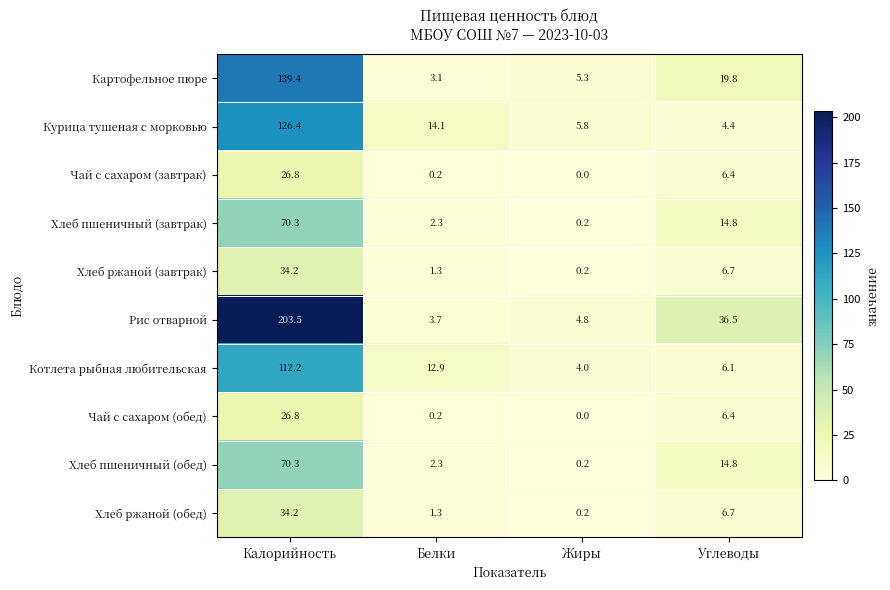

How many data points in Рис отварной are above 36?

2